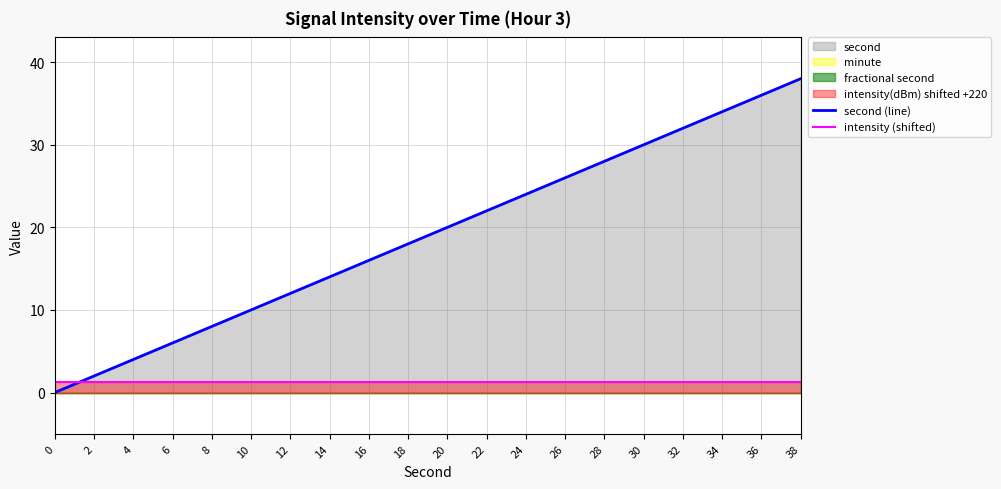

True or false: second (line) has more than 2 points higher than both neighbors.

False